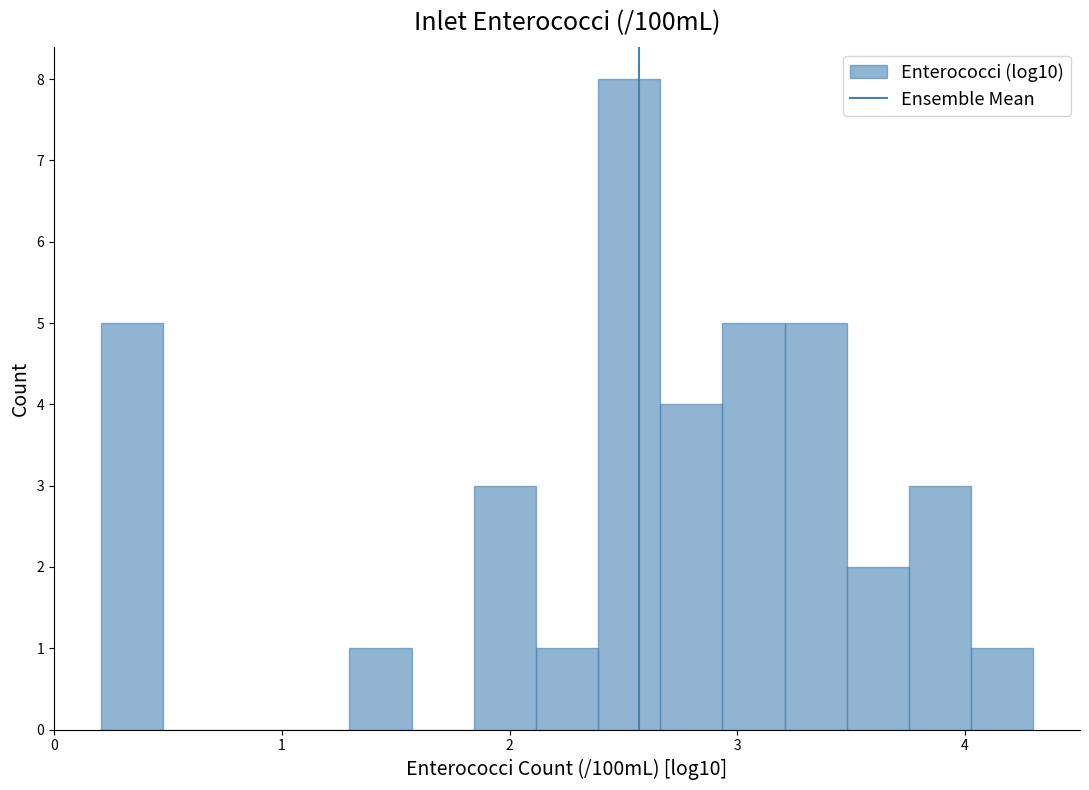

Around what value on the x-axis is the tallest bar? Give the approximate position of its centre, as read against the axis.

2.5